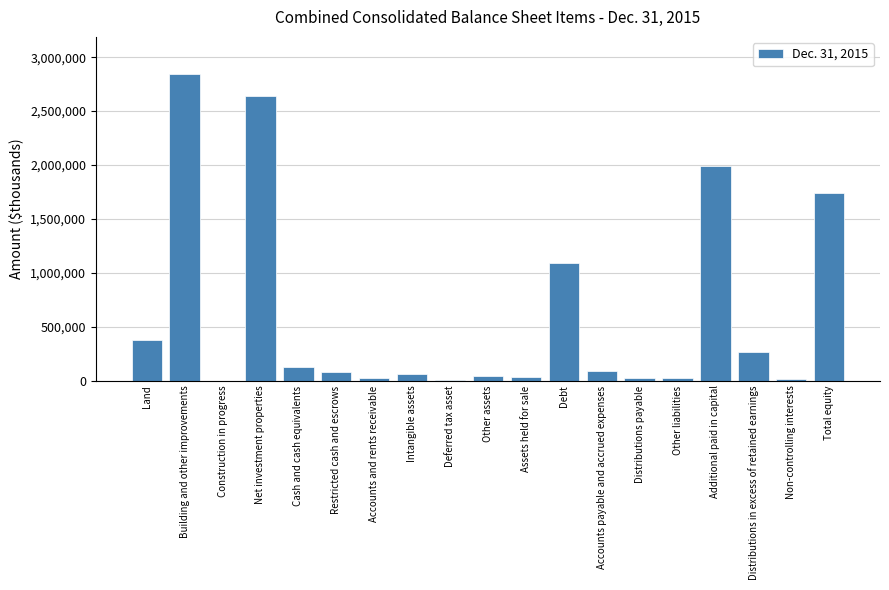

Where is the data nearest to the value 1423645?

Total equity